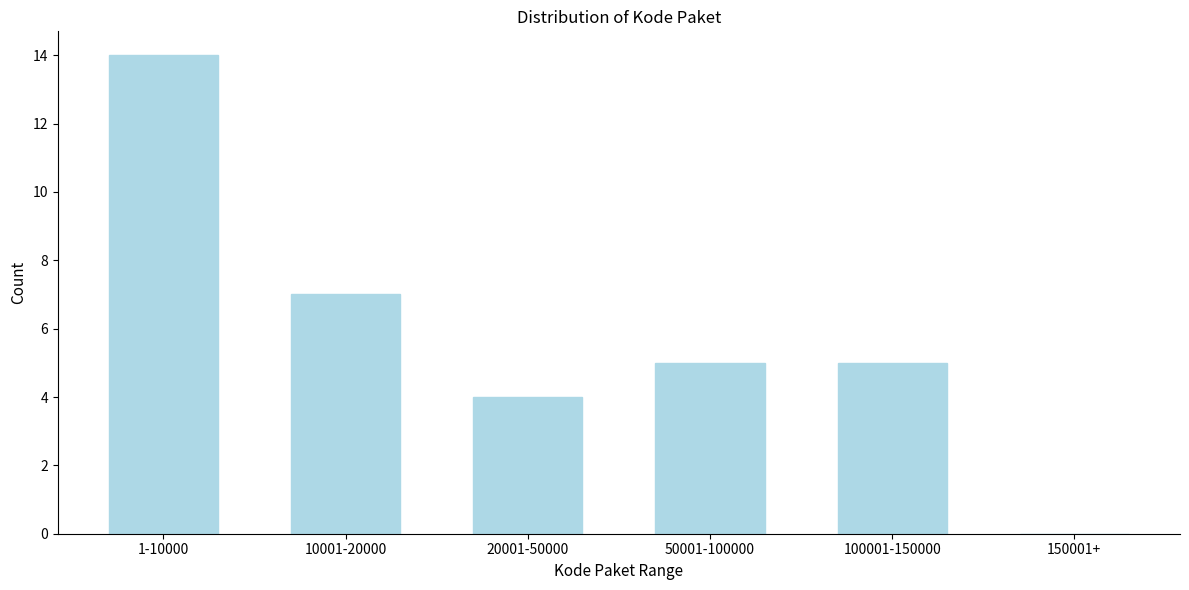

Reading left to right, what are all the values shown in this chart?

1-10000=14	10001-20000=7	20001-50000=4	50001-100000=5	100001-150000=5	150001+=0